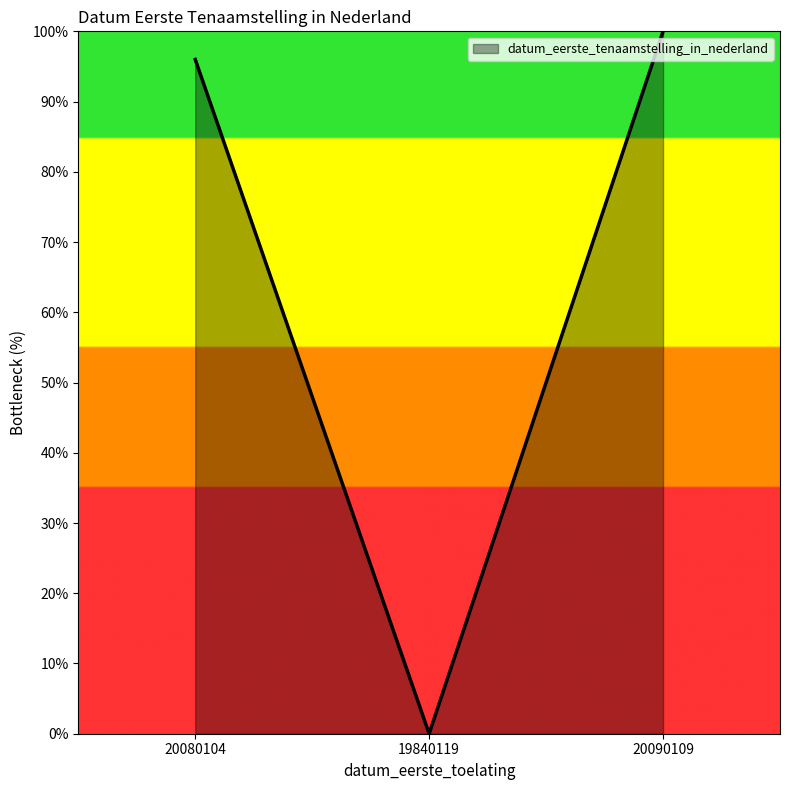

Reading right to left, list all the values displayed in this chart.

100.0	0.0	96.0